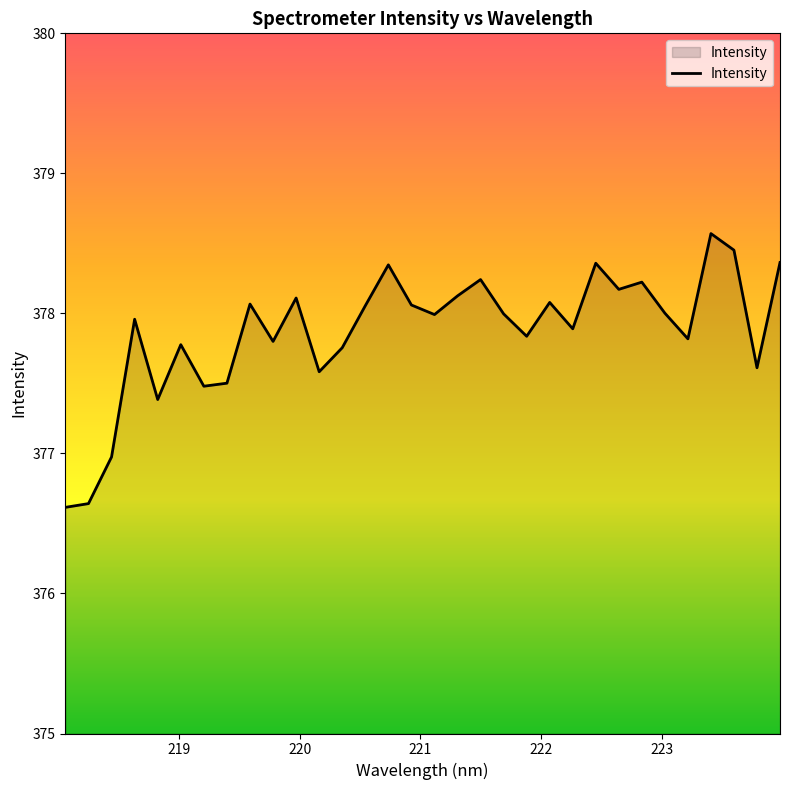

What is the greatest value displayed?

378.6